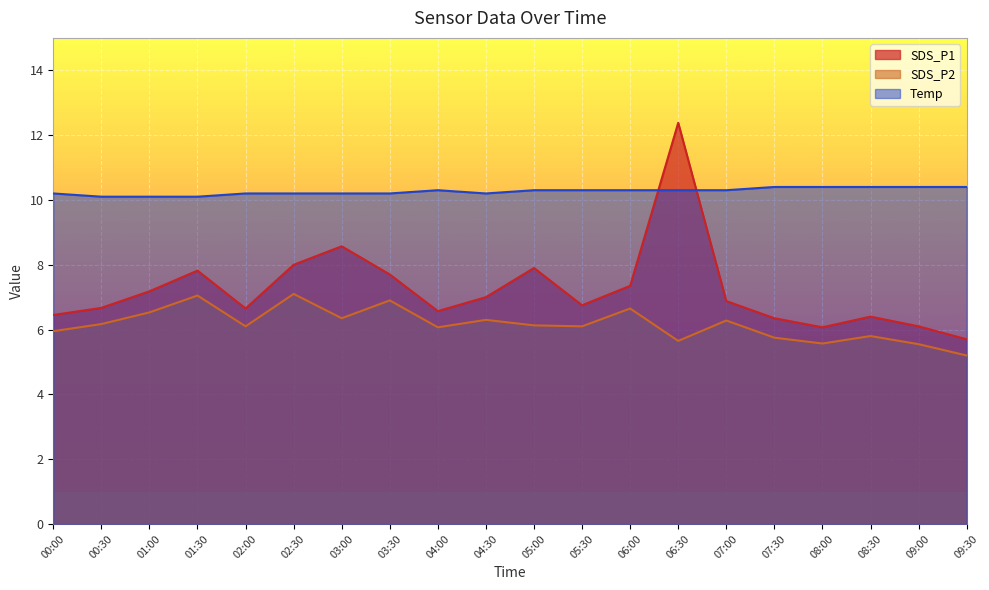

True or false: SDS_P1 has a value of 2.9 at 04:30.

False